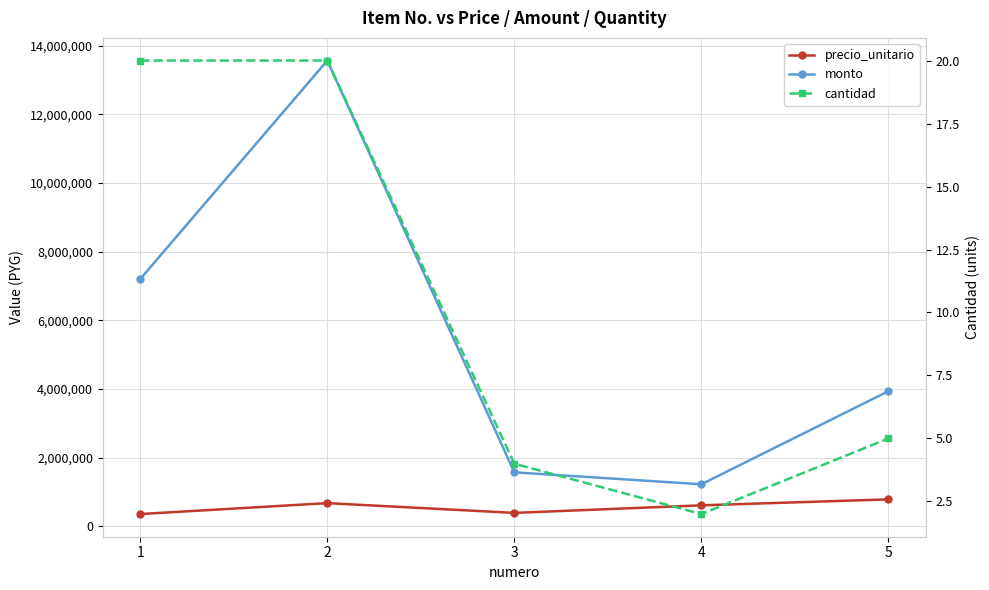

At which category does precio_unitario reach its first local valley?

3